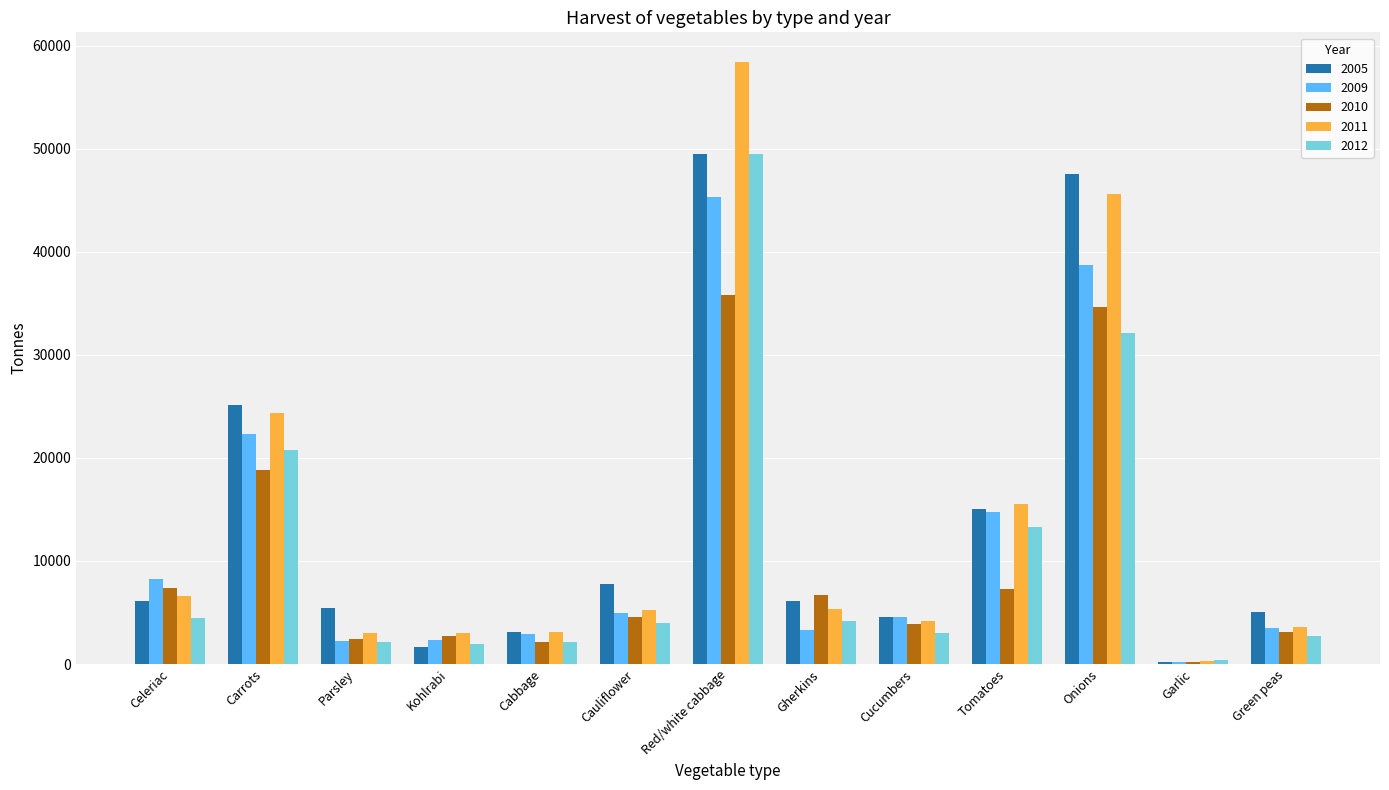

Between Gherkins and Onions, which series saw the biggest shift?

2005